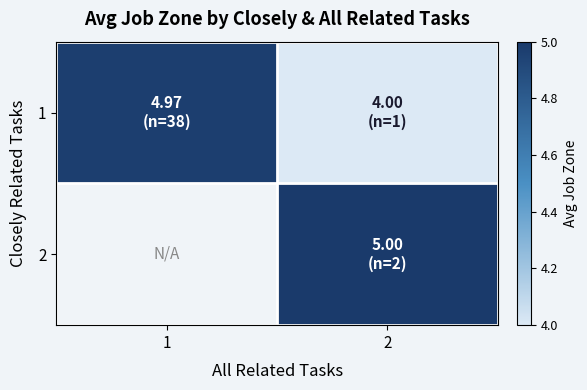

What is the difference between the maximum and minimum values in the 1 series?

1.0